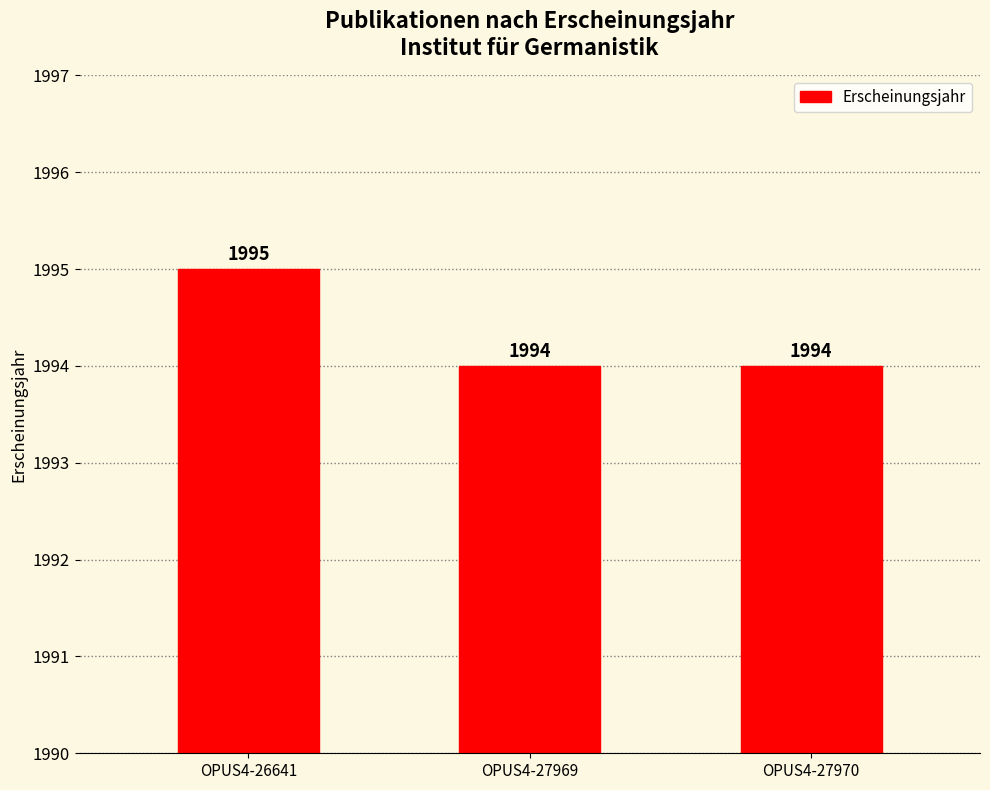

What is the change in value from OPUS4-26641 to OPUS4-27969?

-1